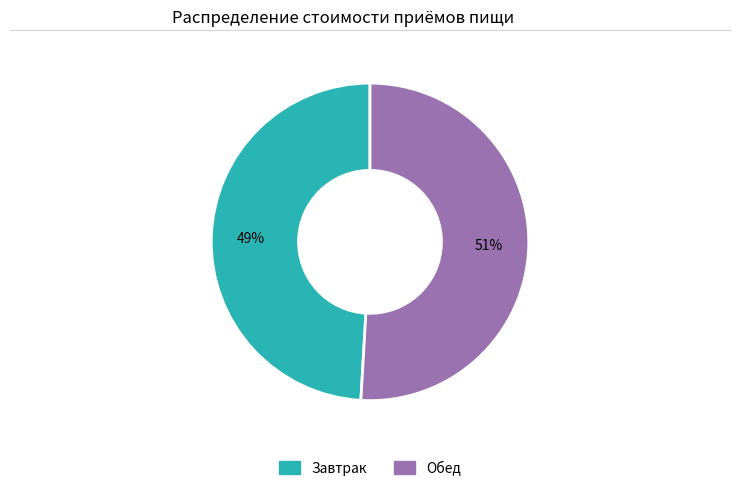

To the nearest percent, what portion does Завтрак represent?

49%